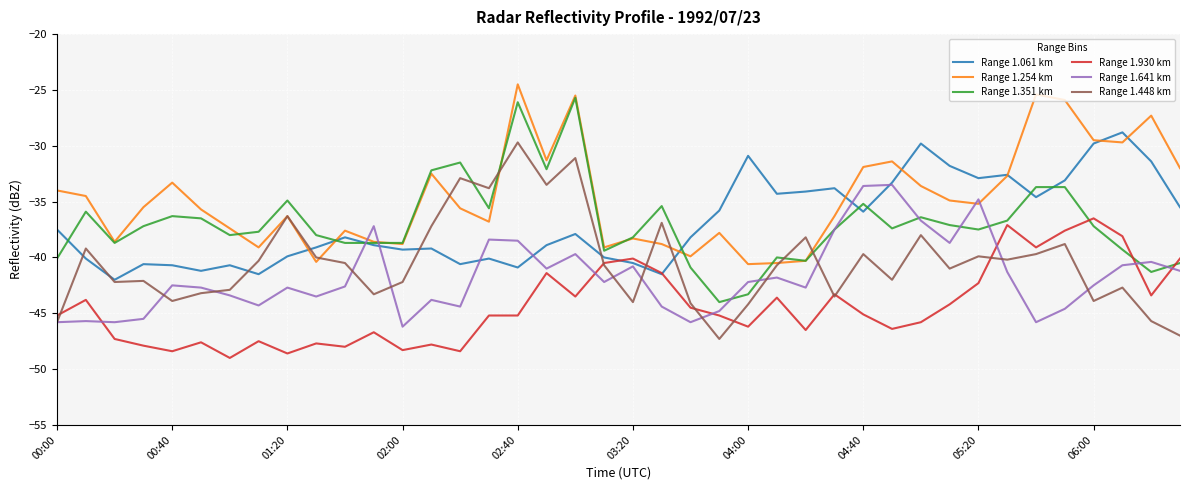

What is the greatest value displayed?

-24.5